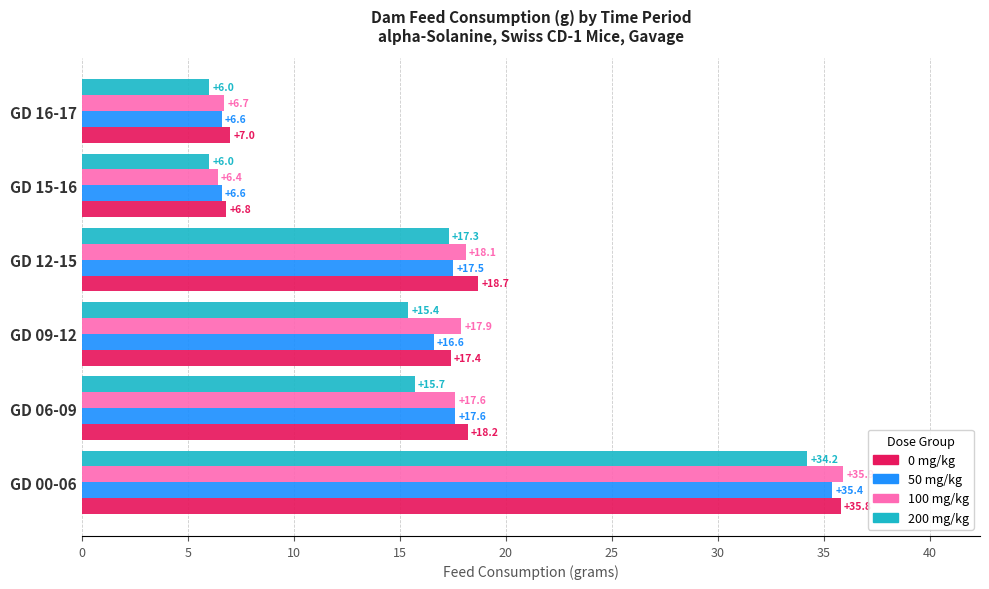

Which series has the largest range (max minus min)?

100 mg/kg